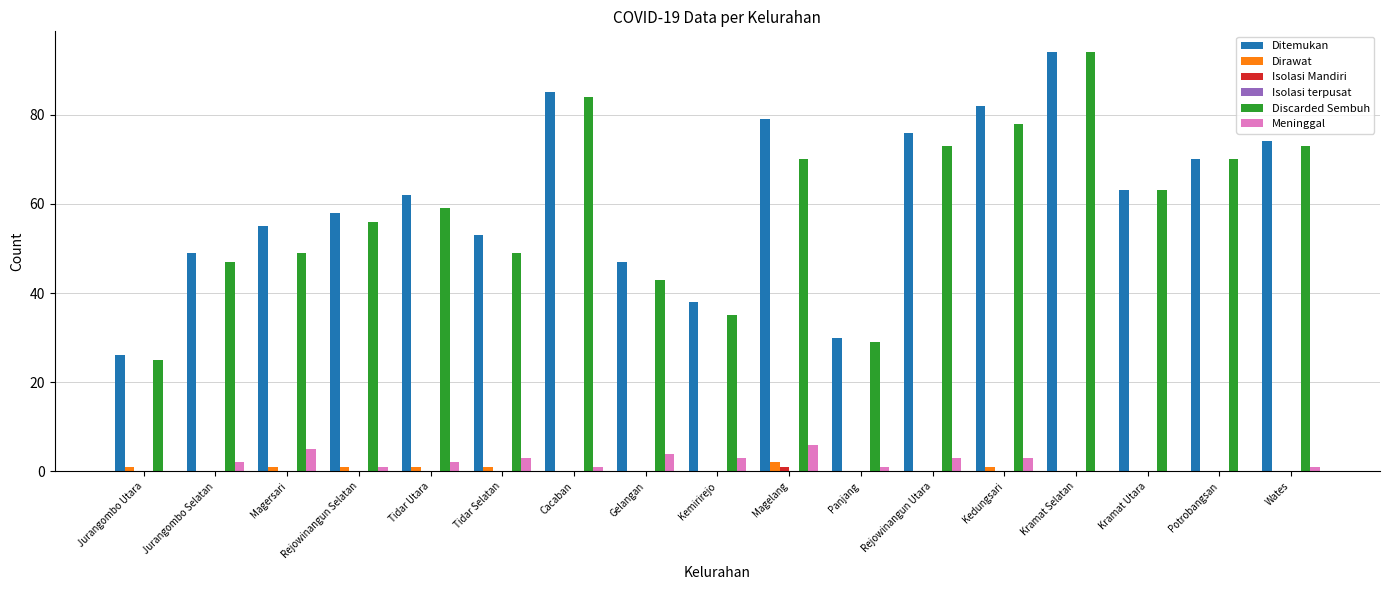

True or false: Ditemukan has a value of 70 at Potrobangsan.

True